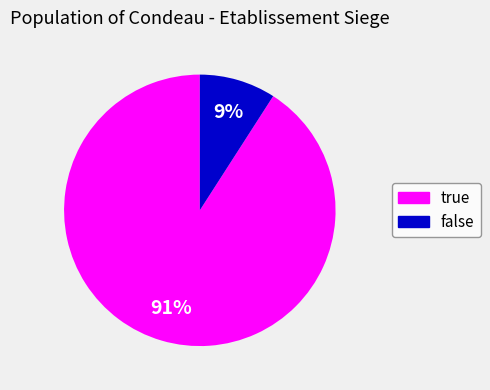

Between true and false, which is larger?

true